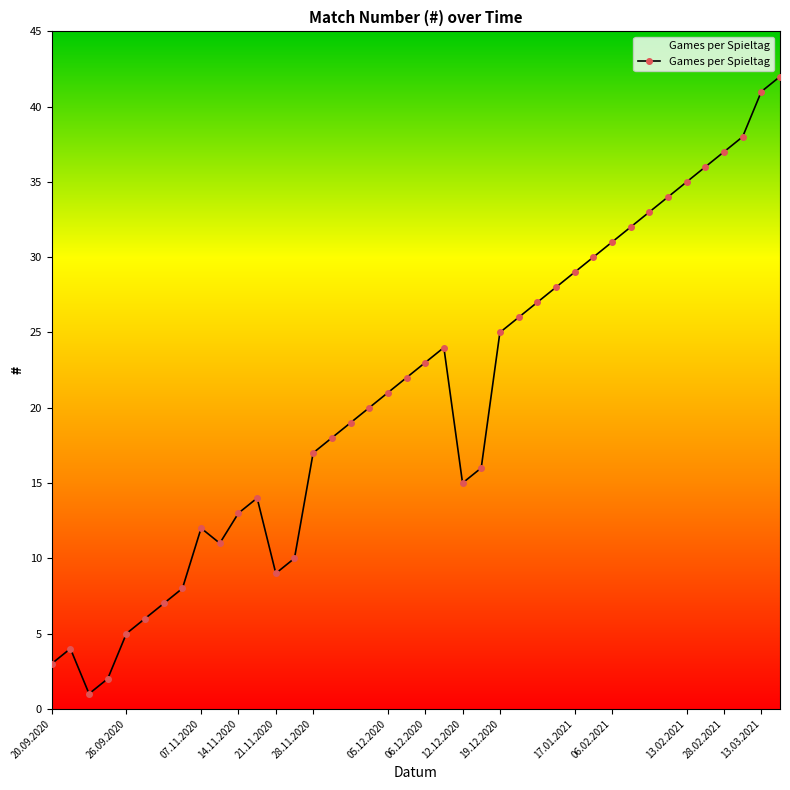

How many points are lower than both their immediate neighbors (excluding endpoints)?

4